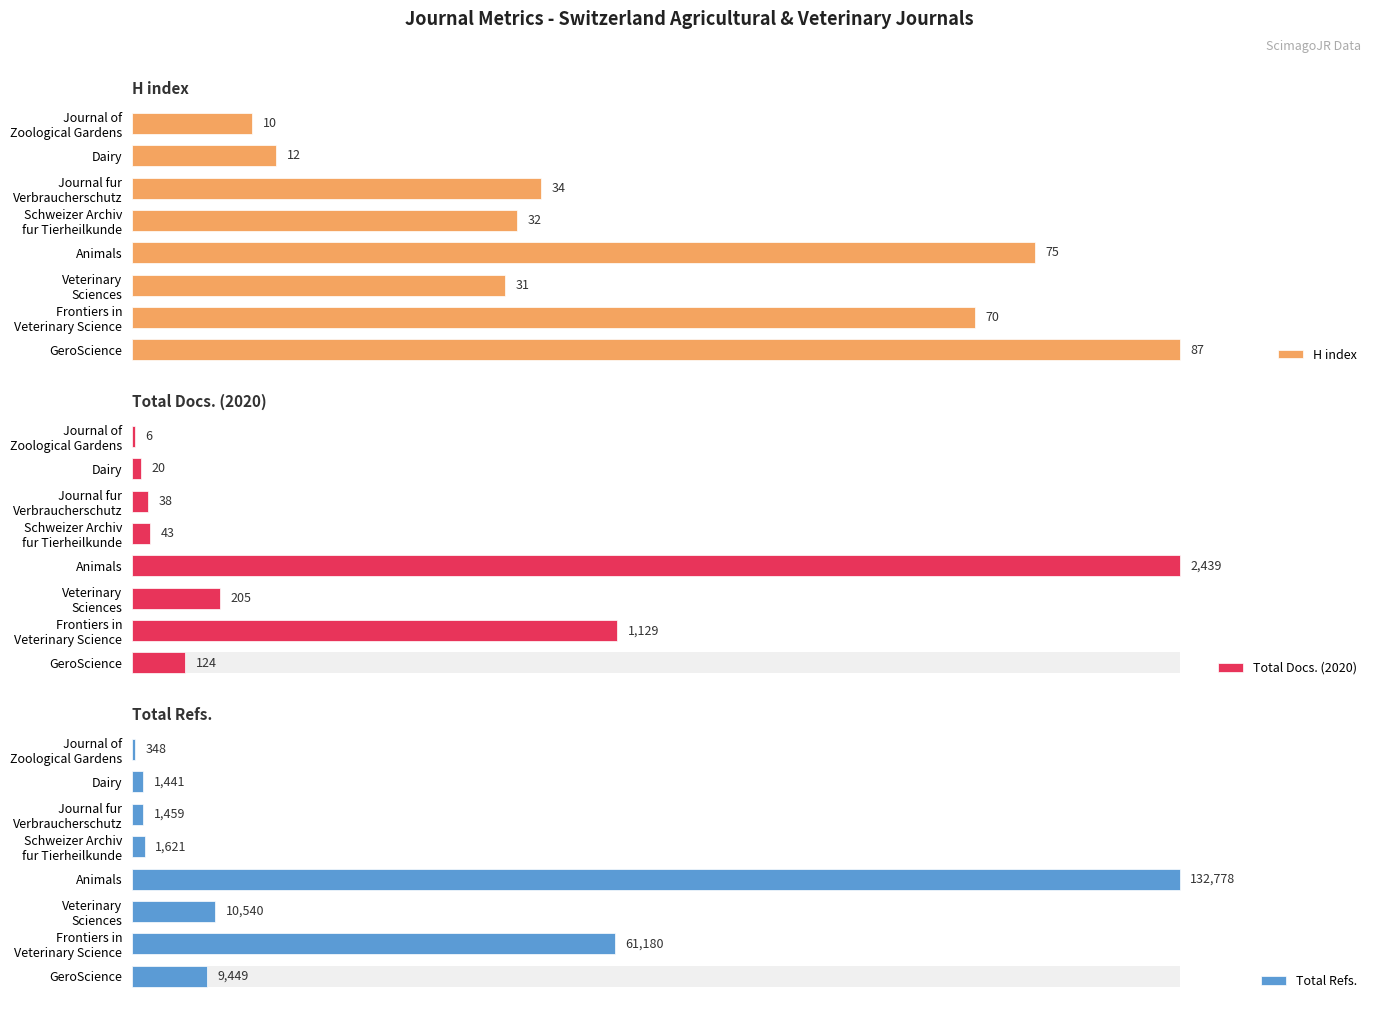

At Journal fur Verbraucherschutz, list the series in order from largest to smallest.

Total Refs., Total Docs. (2020), H index